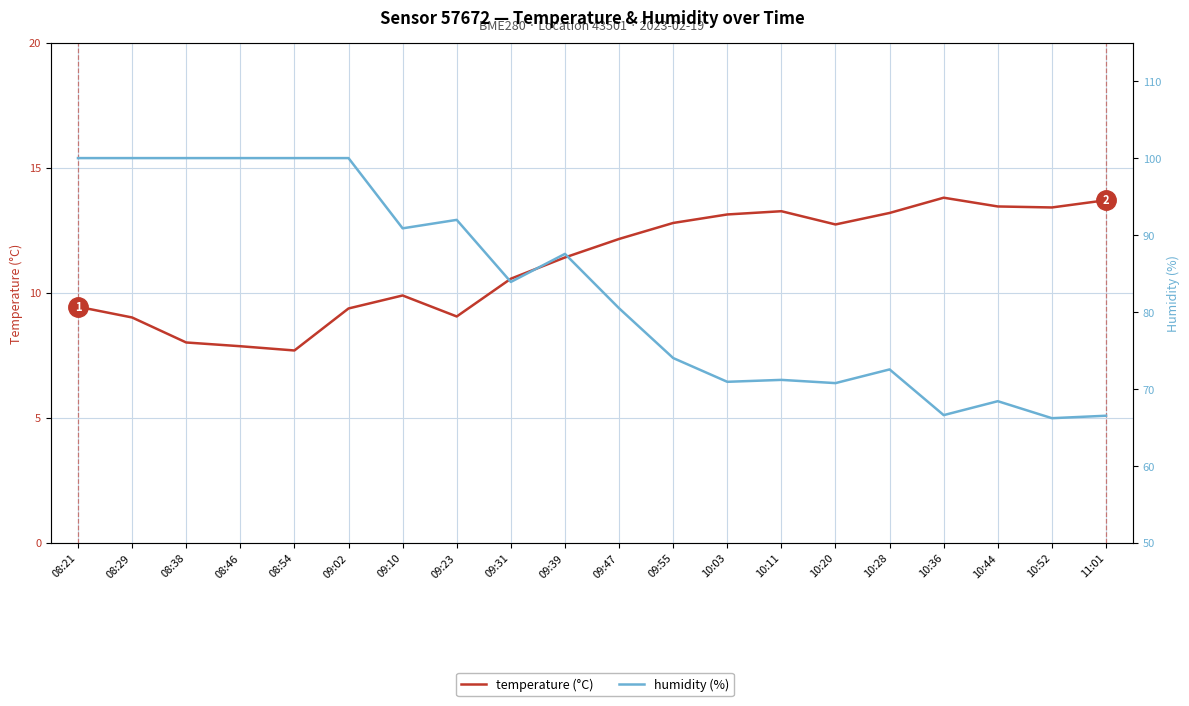

At which category is the sum across all series the highest?

08:21